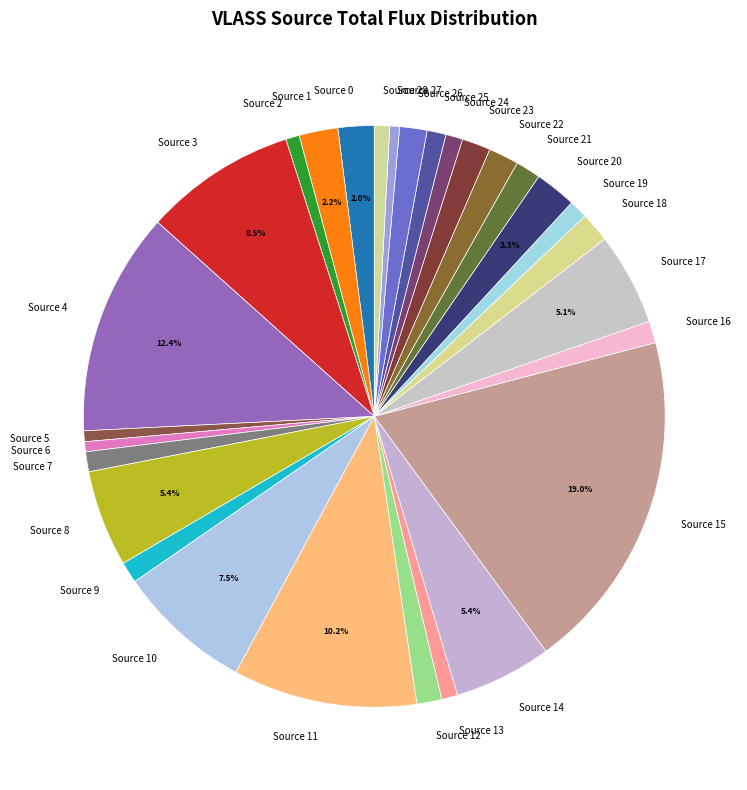

To the nearest percent, what is the difference between the largest and smallest slice percentages?

18%